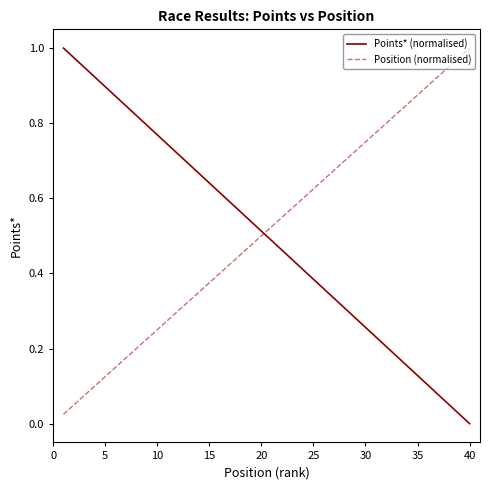

Rank the series by their average value, from highest to lowest.

Position (normalised), Points* (normalised)